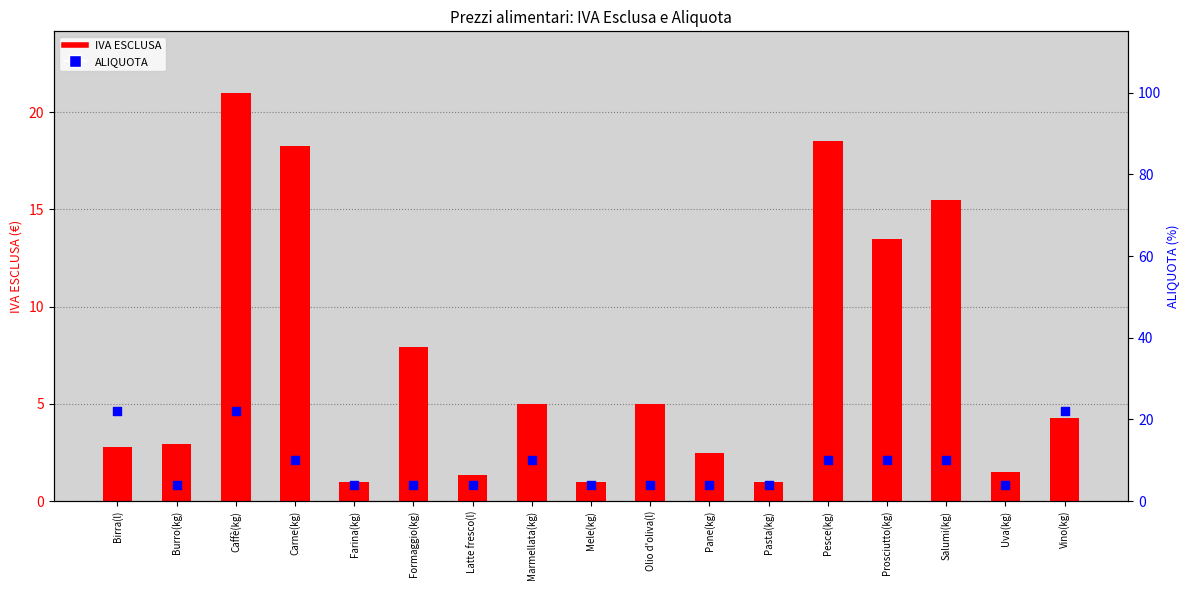

Which series contains the highest Y value?

ALIQUOTA